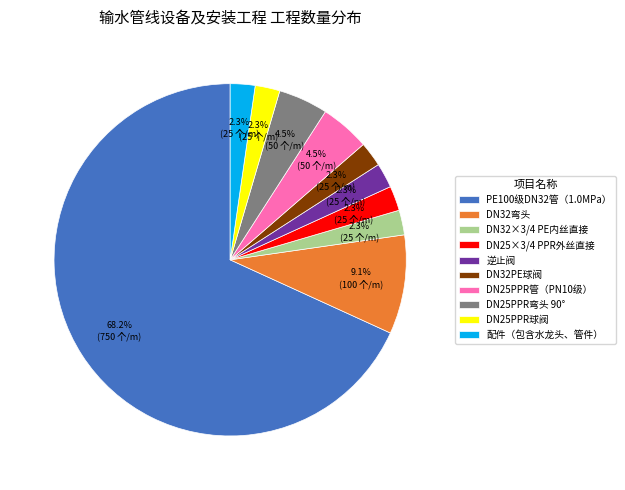

Is it true that DN32×3/4 PE内丝直接 is 2% of the pie?

True